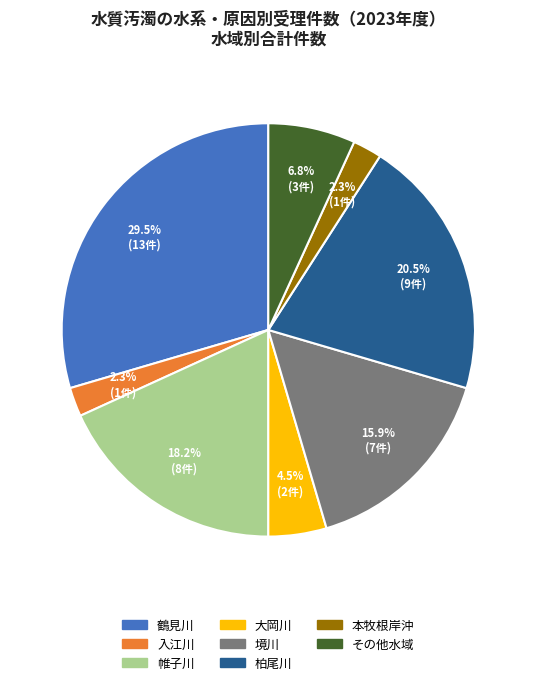

How many slices are in this pie chart?

8